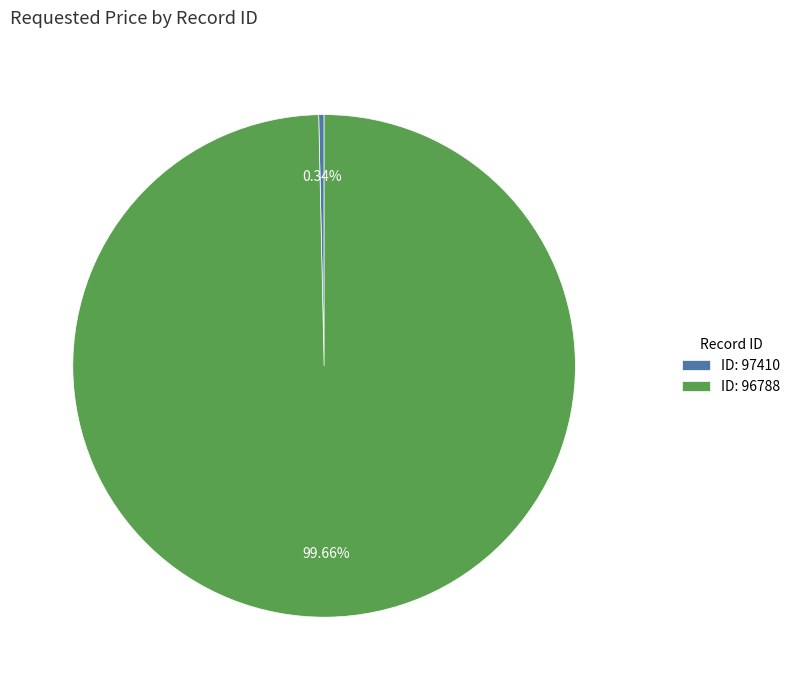

Rank the categories by value from highest to lowest.

ID: 96788, ID: 97410